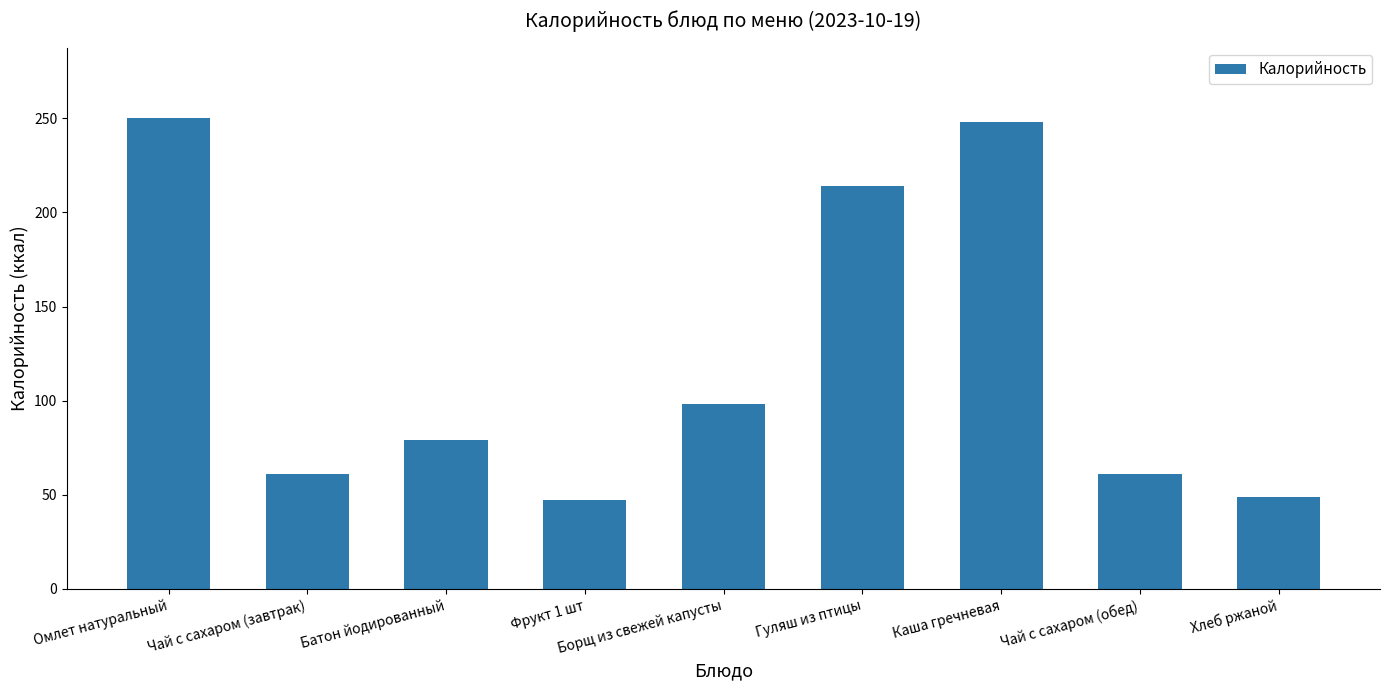

What is the ratio of the value at Хлеб ржаной to the value at Борщ из свежей капусты?

0.5